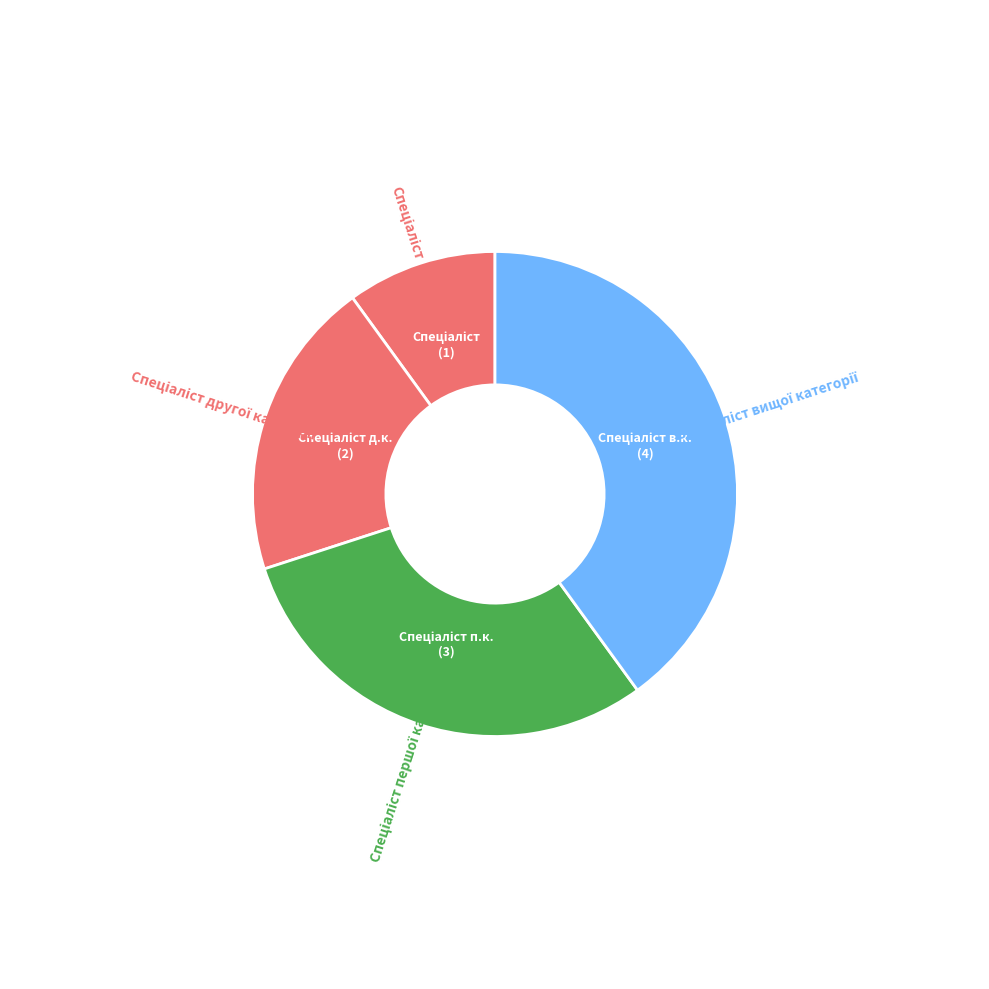

How many segments does this pie chart have?

4